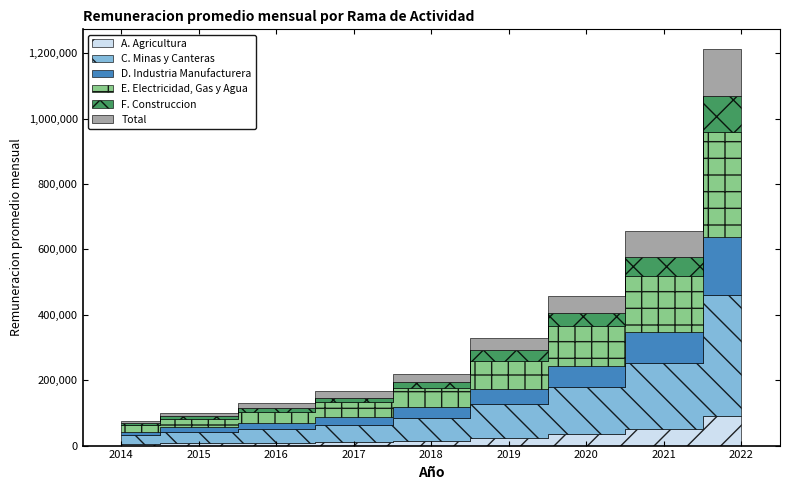

At 2019, list the series in order from smallest to largest.

A. Agricultura, F. Construccion, Total, D. Industria Manufacturera, E. Electricidad, Gas y Agua, C. Minas y Canteras